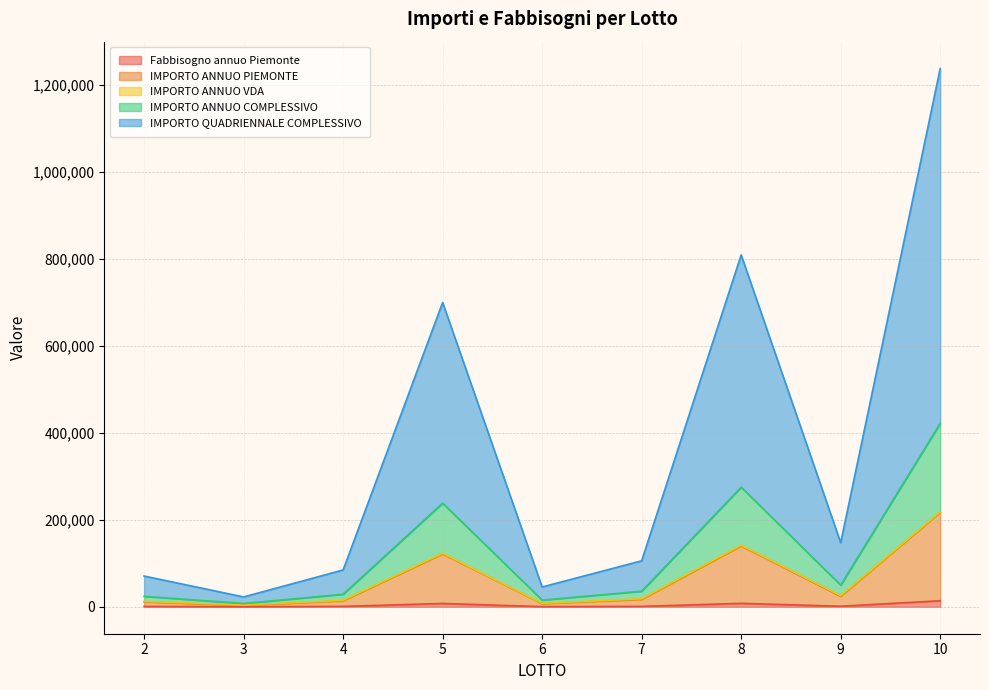

At which category is the sum across all series the highest?

10